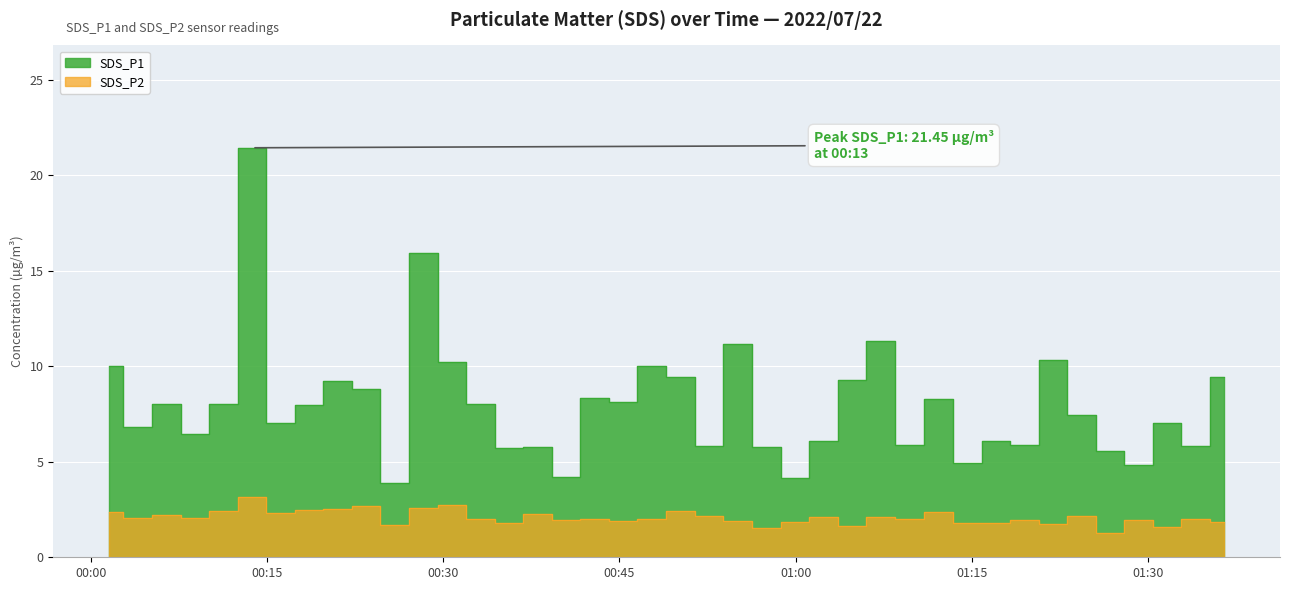

What is the value of the SDS_P1 point at the 34th from the left?

10.3